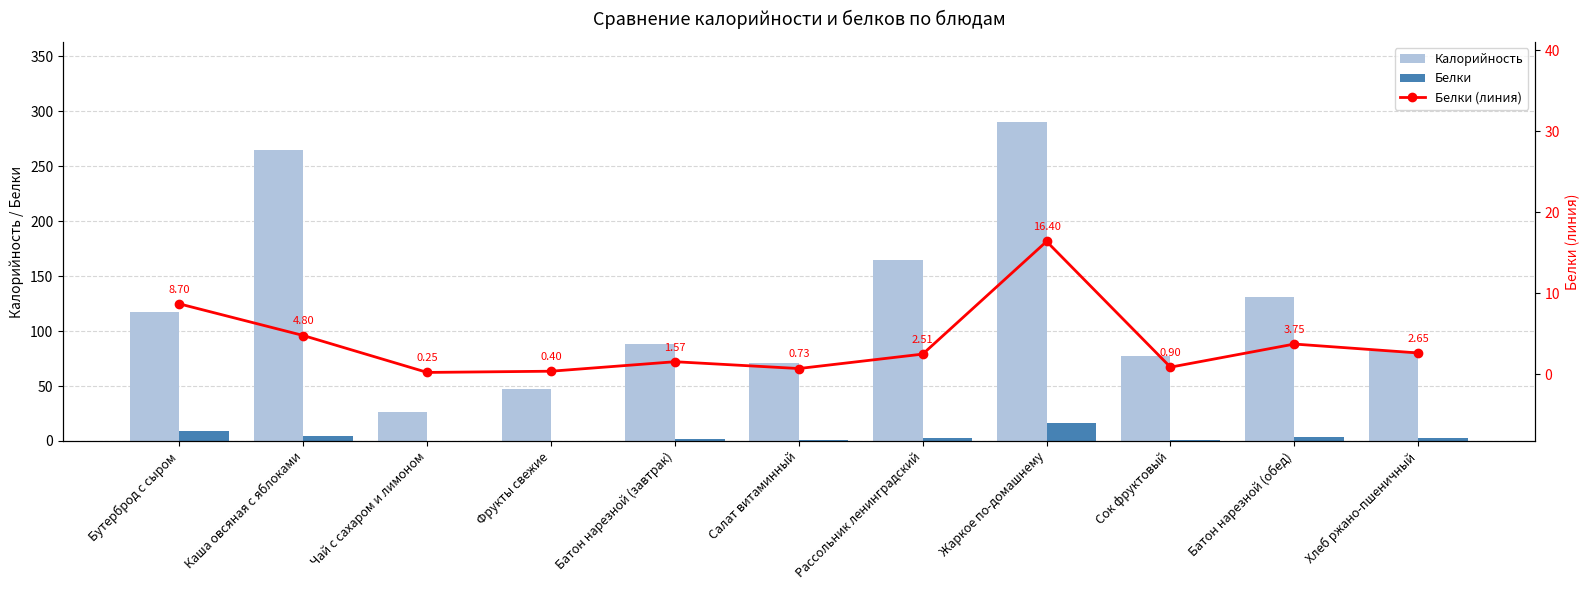

What is the difference between the Калорийность values at Рассольник ленинградский and Чай с сахаром и лимоном?

138.9